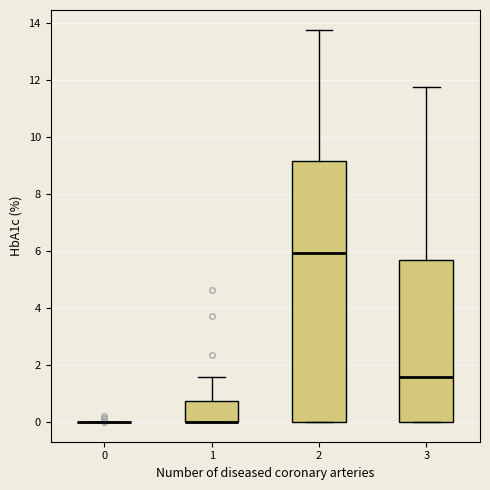

Reading left to right, read every box against the y-axis: the position of its median line, the range the box covers, and the ends of its whiskers. The values are not printed on the chart, so give them approximately, as read against the axis.

0: box collapsed to a line at 0.0, whiskers 0.0 to 0.0
1: median 0.0 (drawn on the box's lower edge), box 0.0 to 0.8, whiskers 0.0 to 1.6
2: median 6.0, box 0.0 to 9.2, whiskers 0.0 to 13.8
3: median 1.6, box 0.0 to 5.6, whiskers 0.0 to 11.8